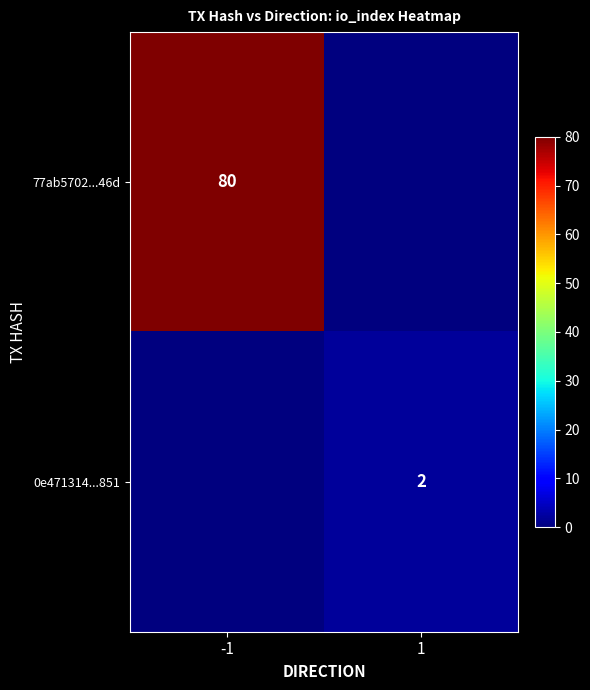

Is it true that 77ab5702...46d equals 80 at -1?

True